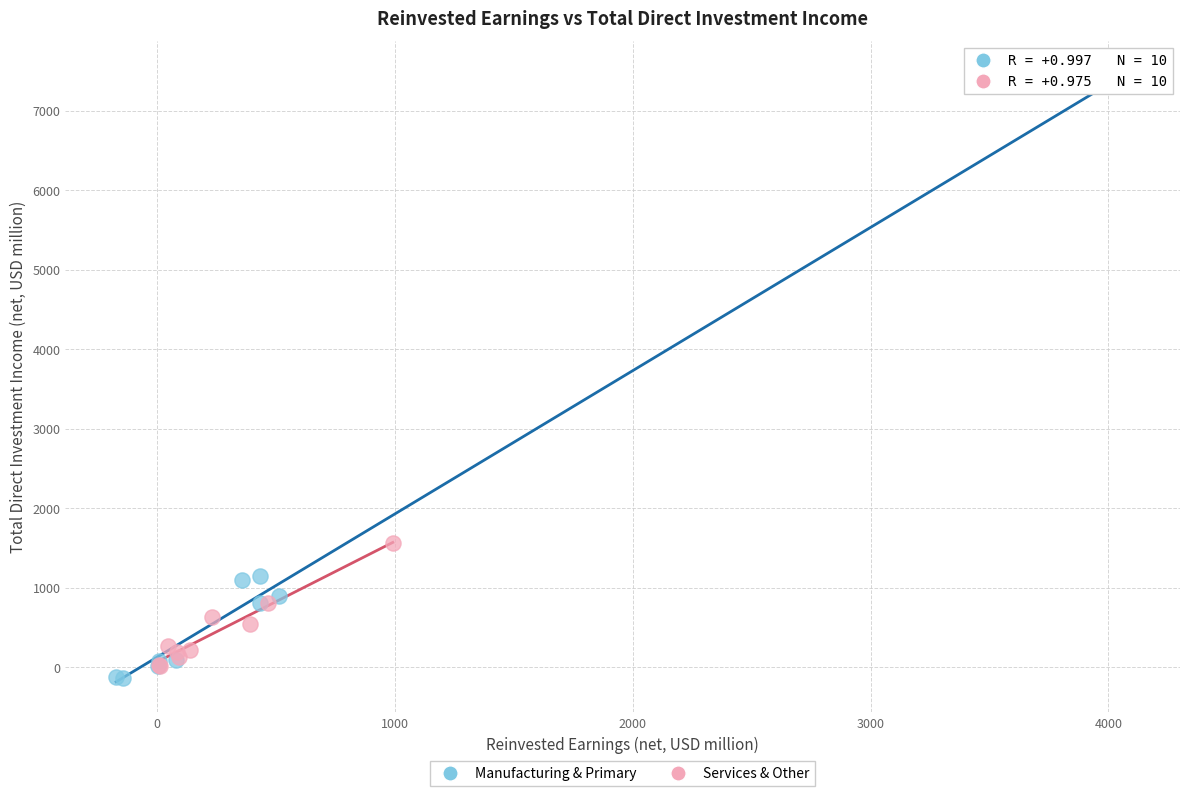

Which series reaches the maximum Y coordinate?

Manufacturing & Primary